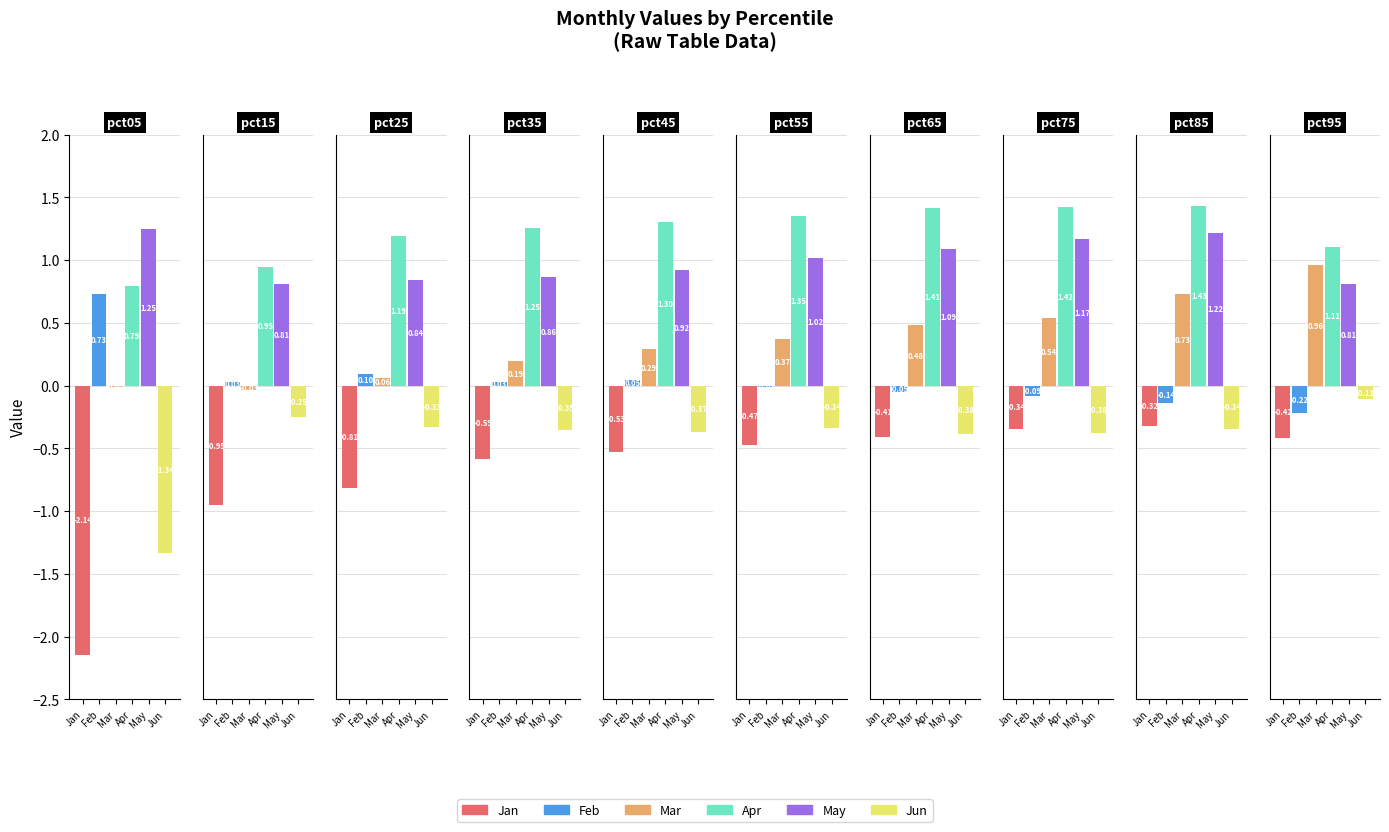

Is it true that Mar equals 0.1 at pct25?

True